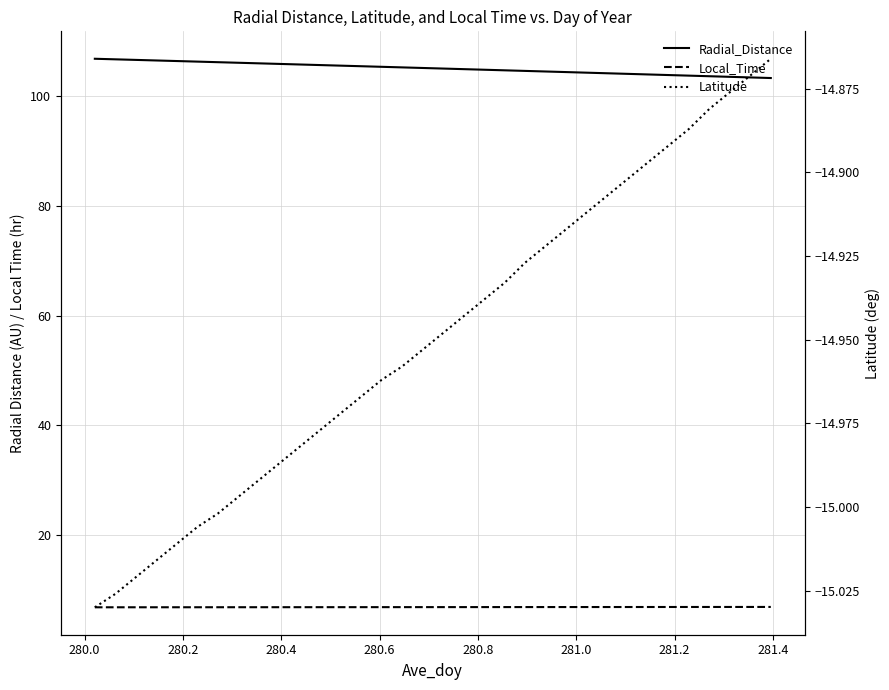

Reading left to right, extract all data points from this chart.

Radial_Distance: 106.9	106.8	106.6	106.5	106.4	106.3	106.2	106.1	106.0	105.9	105.8	105.7	105.6	105.5	105.4	105.3	105.2	105.1	105.0	104.9	104.8	104.6	104.5	104.4	104.3	104.2	104.1	104.0	103.9	103.8	103.7	103.6	103.5	103.3
Local_Time: 6.8	6.8	6.8	6.8	6.9	6.9	6.9	6.9	6.9	6.9	6.9	6.9	6.9	6.9	6.9	6.9	6.9	6.9	6.9	6.9	6.9	6.9	6.9	6.9	6.9	6.9	6.9	6.9	6.9	6.9	6.9	6.9	6.9	6.9
Latitude: -15.0	-15.0	-15.0	-15.0	-15.0	-15.0	-15.0	-15.0	-15.0	-15.0	-15.0	-15.0	-15.0	-15.0	-15.0	-15.0	-15.0	-14.9	-14.9	-14.9	-14.9	-14.9	-14.9	-14.9	-14.9	-14.9	-14.9	-14.9	-14.9	-14.9	-14.9	-14.9	-14.9	-14.9